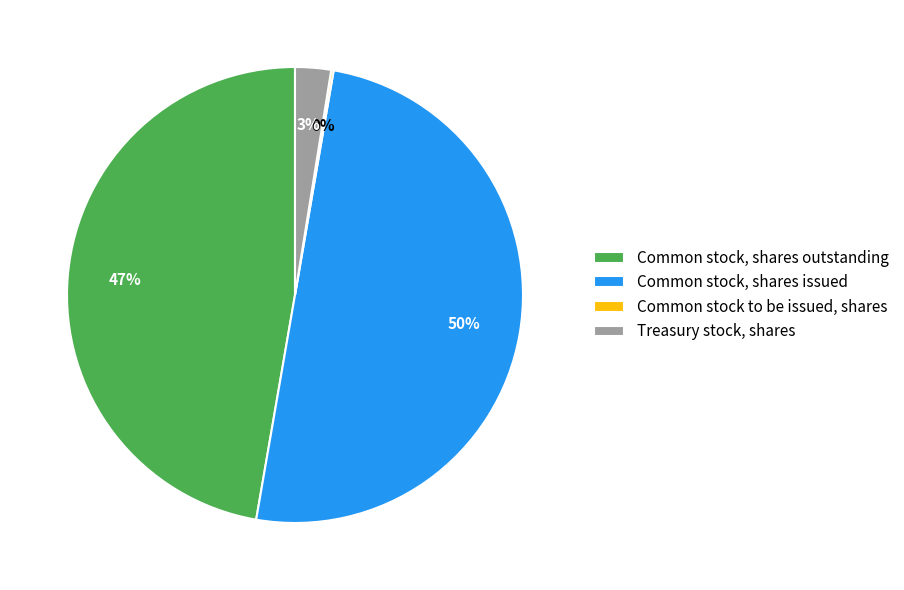

Which has a higher value, Common stock, shares outstanding or Common stock, shares issued?

Common stock, shares issued